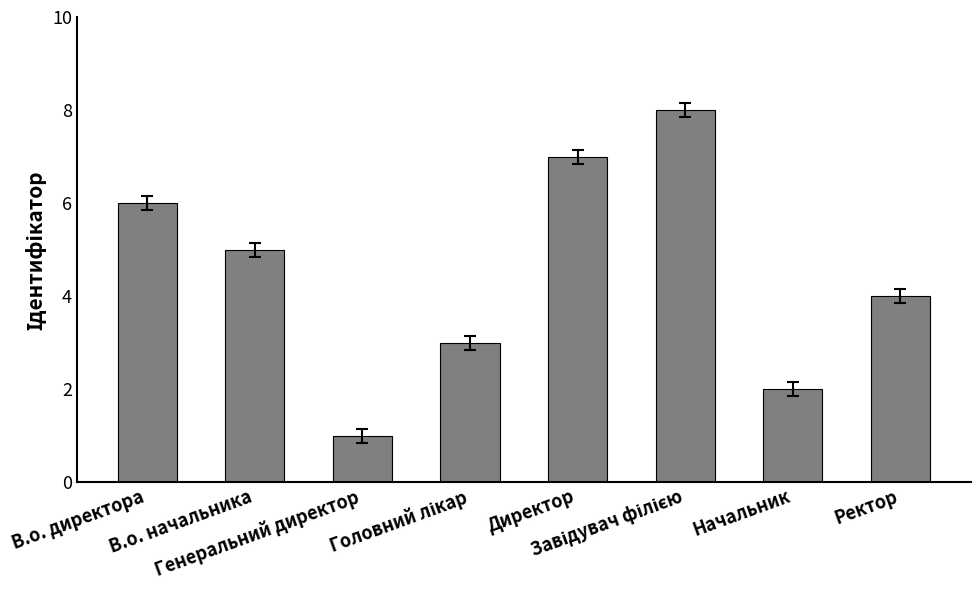

What is the difference between the maximum and minimum values?

7